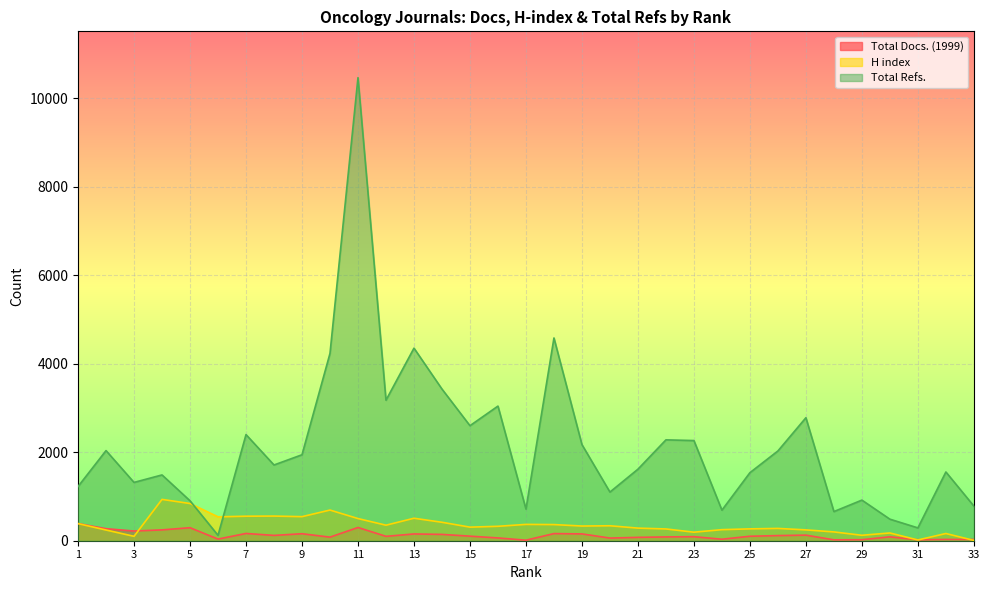

Where does the Total Refs. series first go above 1712?

2